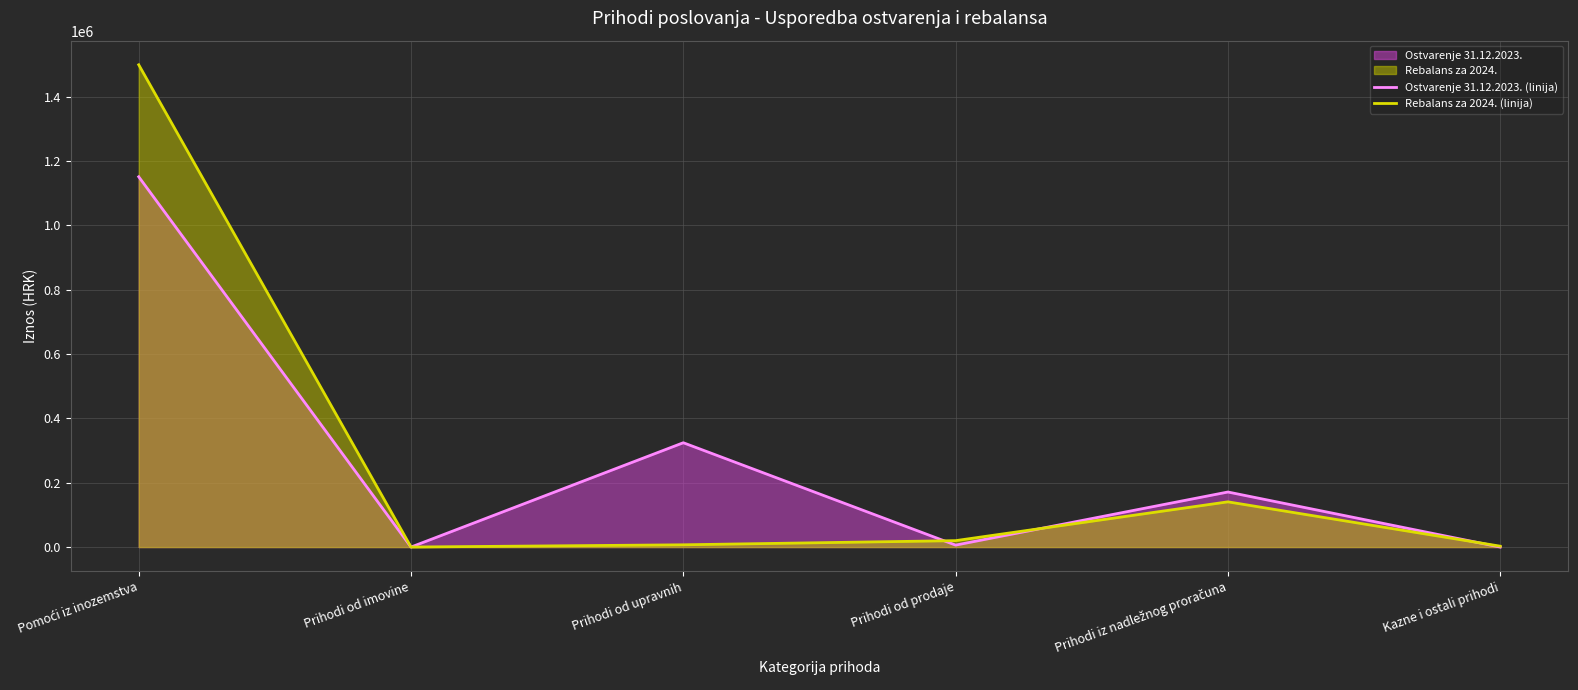

Reading right to left, list all the values displayed in this chart.

Ostvarenje 31.12.2023. (linija): Kazne i ostali prihodi=0.0	Prihodi iz nadležnog proračuna=171173.4	Prihodi od prodaje=6043.0	Prihodi od upravnih=324374.5	Prihodi od imovine=27.2	Pomoći iz inozemstva=1151386.0
Rebalans za 2024. (linija): Kazne i ostali prihodi=2750.0	Prihodi iz nadležnog proračuna=140625.9	Prihodi od prodaje=19950.0	Prihodi od upravnih=7030.0	Prihodi od imovine=50.0	Pomoći iz inozemstva=1499570.0